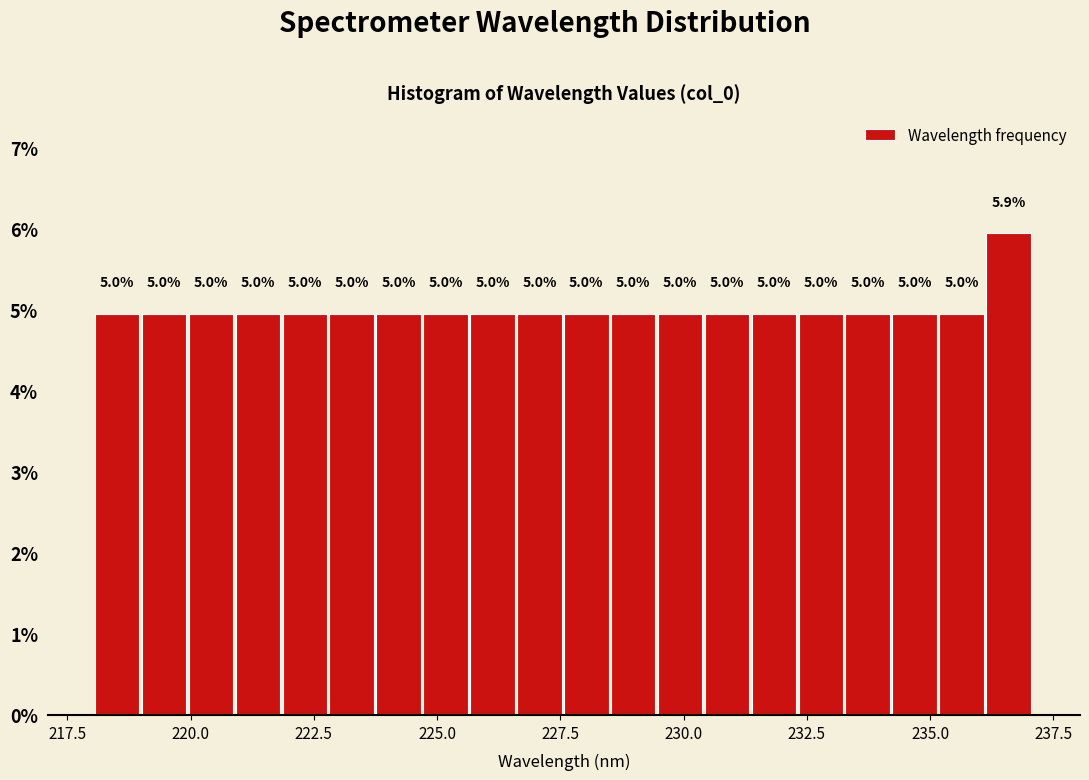

Read against the x-axis, roughly where is the centre of the tallest bar?

236.5